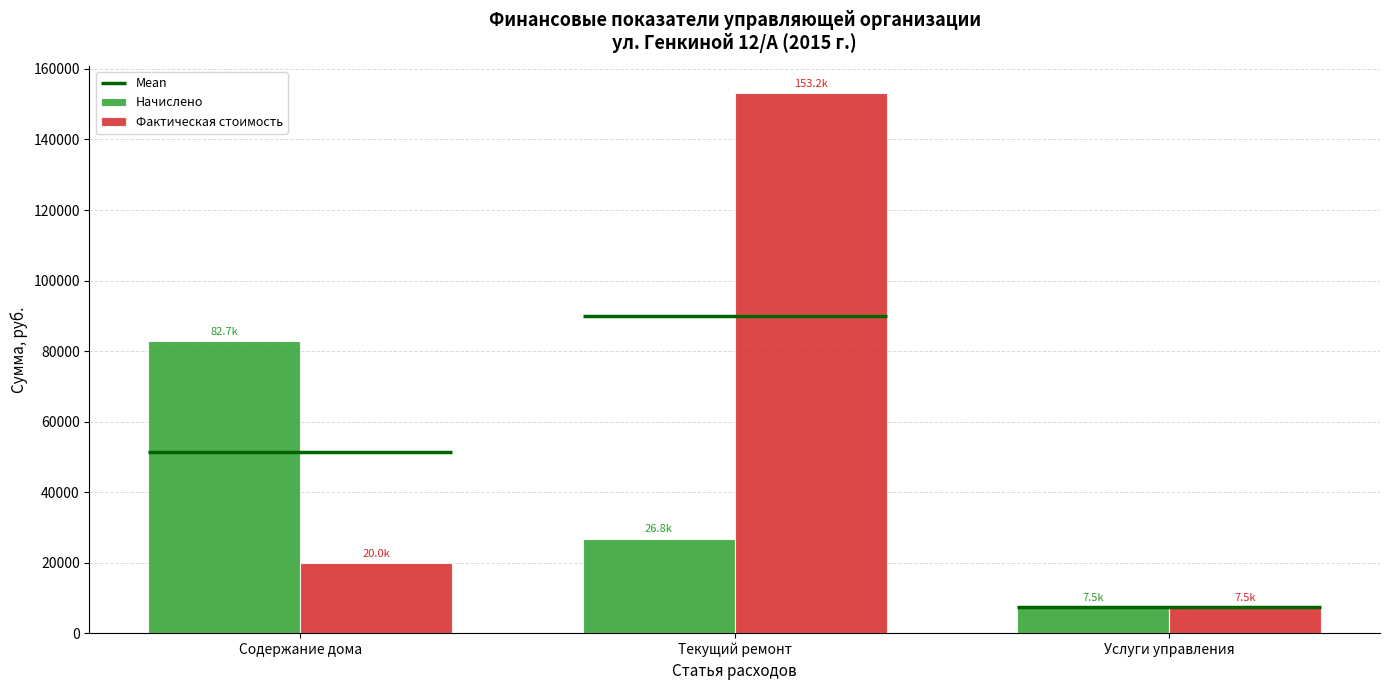

What is the value of the Фактическая стоимость bar at the 1st from the left?

19970.5